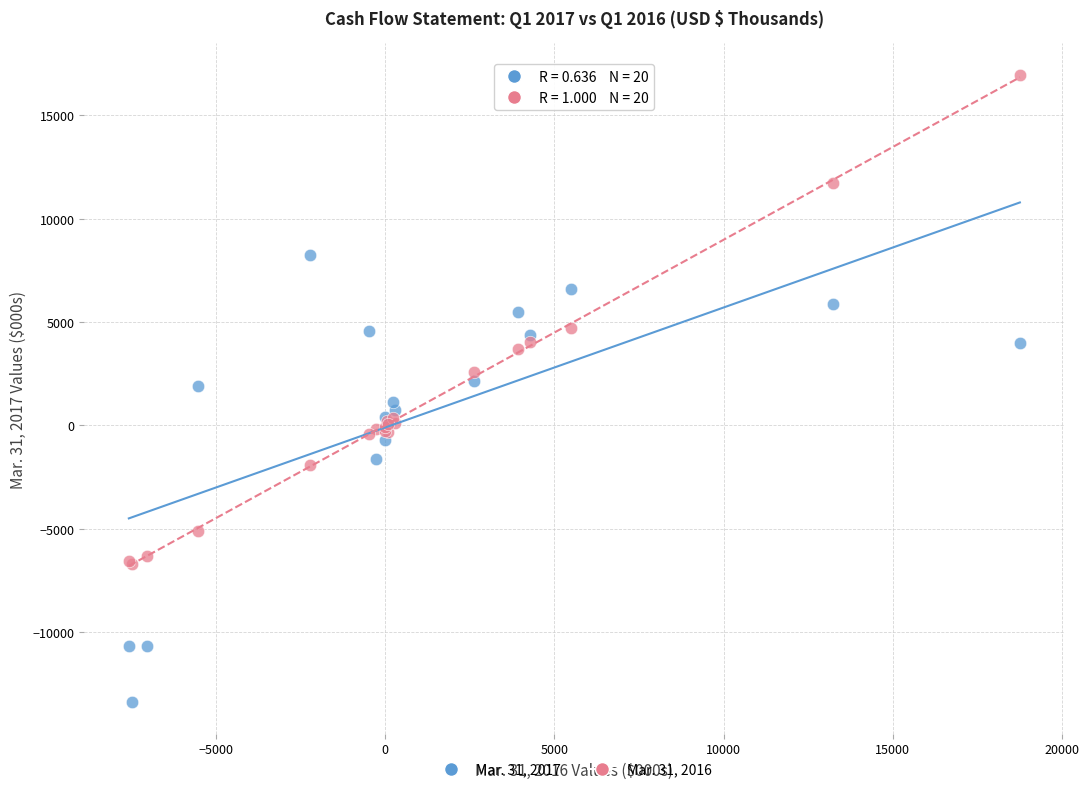

Which series reaches the maximum Y coordinate?

Mar. 31, 2016